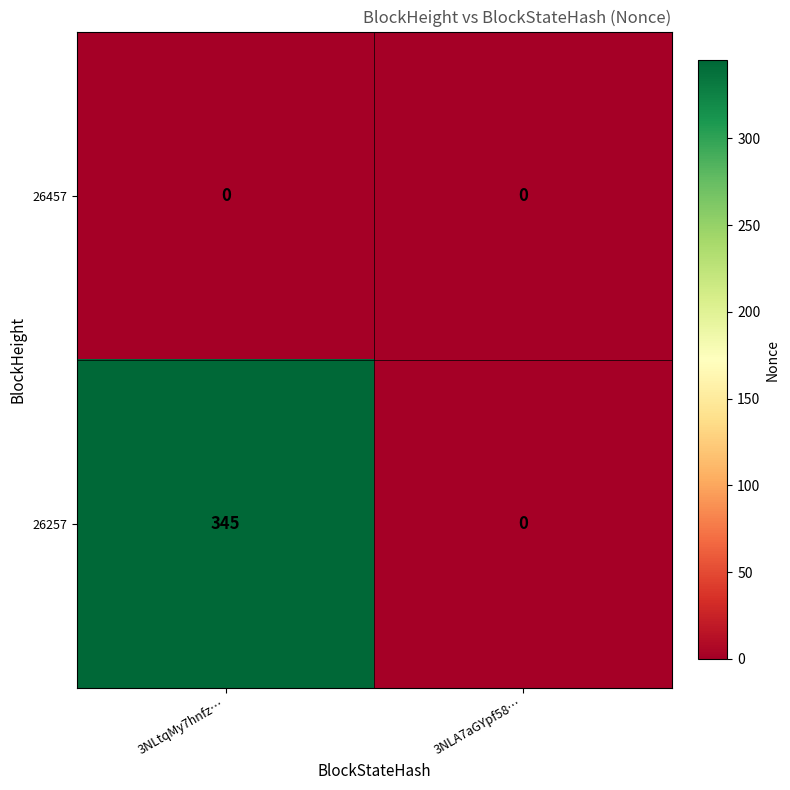

Which series has the largest total across all categories?

26257